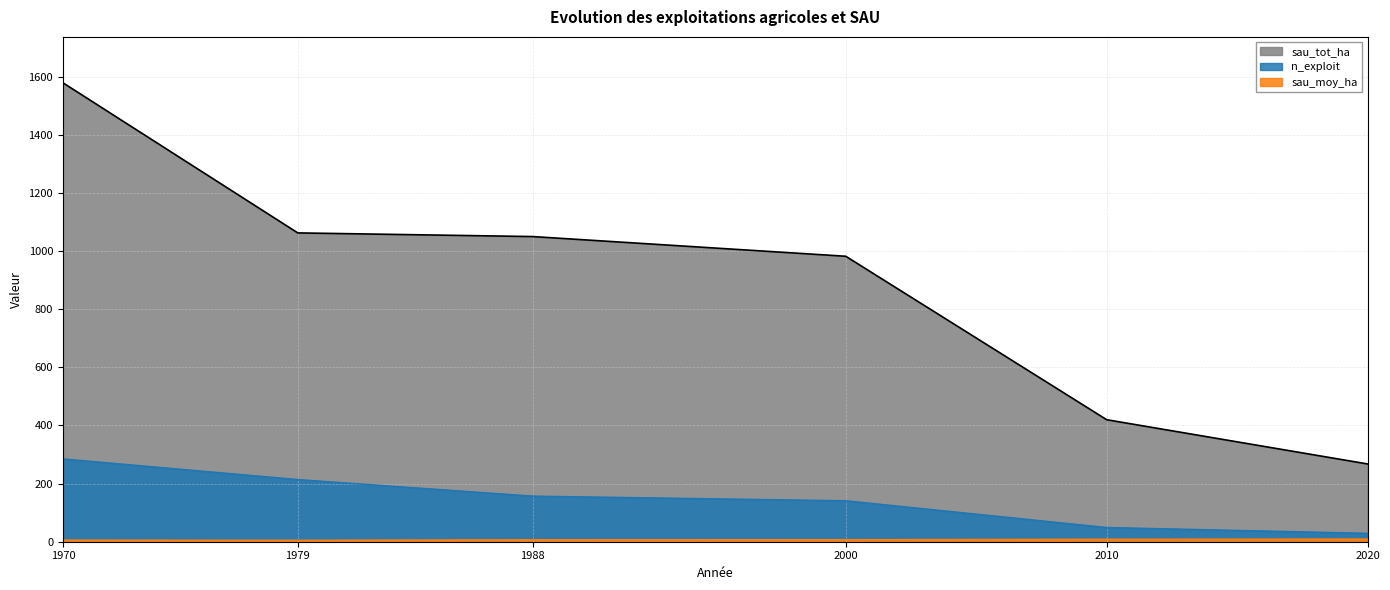

What are all the series names shown in the legend?

n_exploit, sau_tot_ha, sau_moy_ha